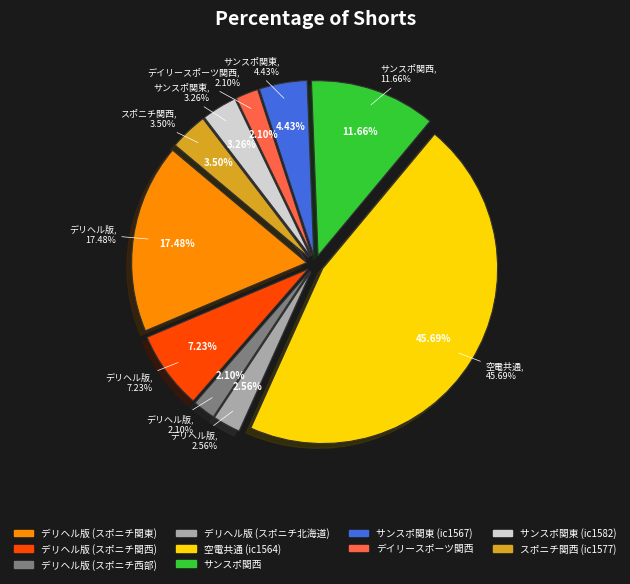

Approximately how many times larger is the value at デリヘル版 (スポニチ関東) compared to デリヘル版 (スポニチ北海道)?

6.8